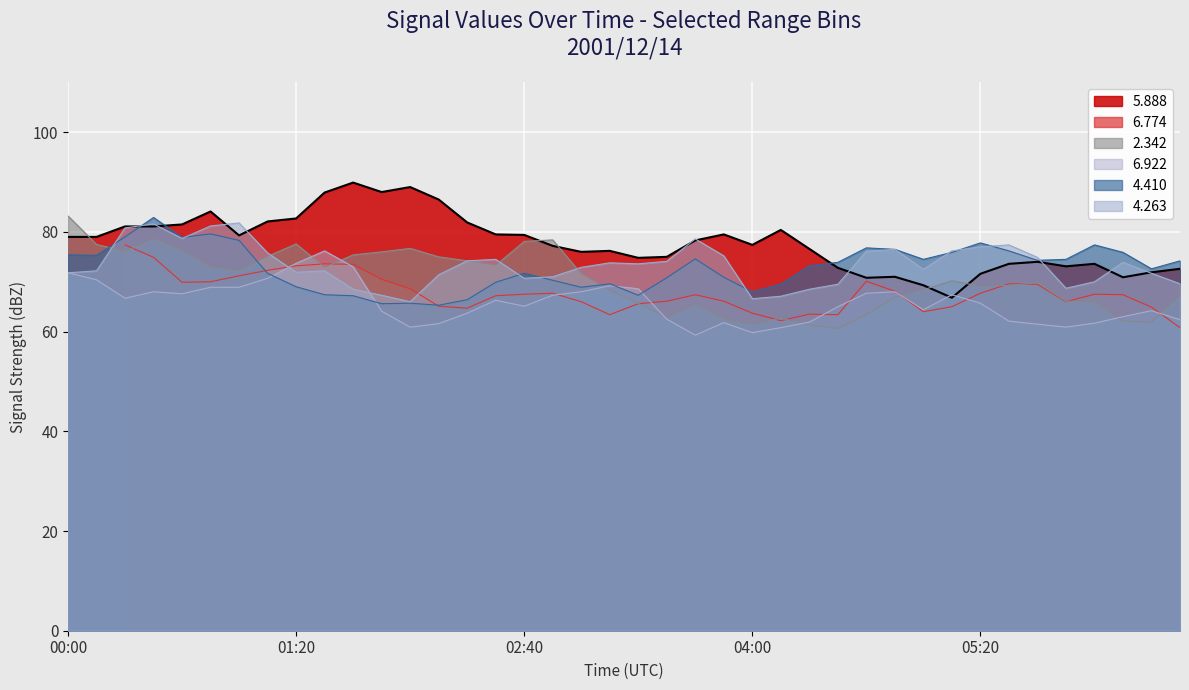

Where does the 5.888 series first go above 78?

00:00